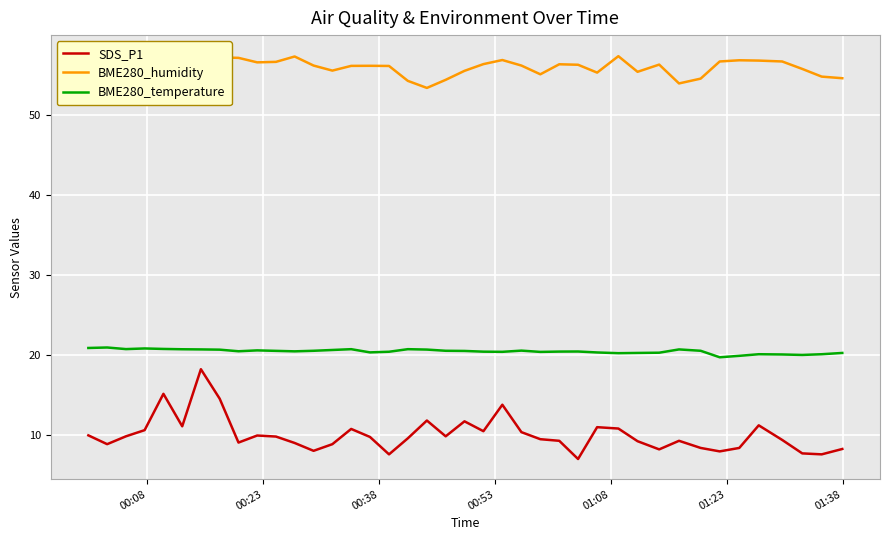

What are all the series names shown in the legend?

SDS_P1, BME280_humidity, BME280_temperature